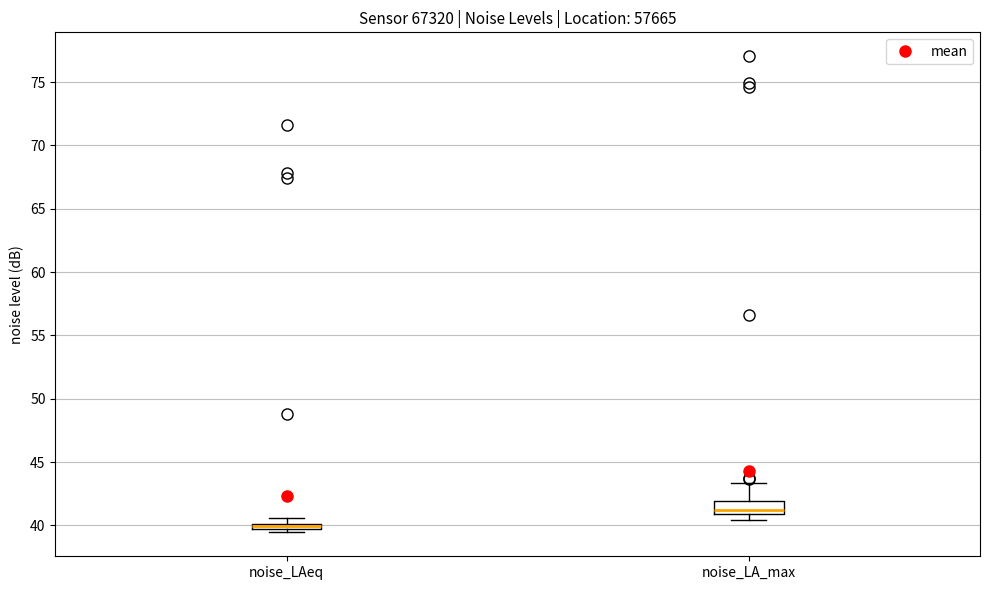

Comparing the boxes themselves (not the whiskers), which one is the tallest?

noise_LA_max